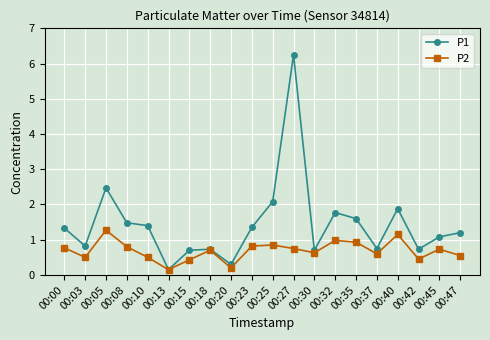

Which series has the largest range (max minus min)?

P1